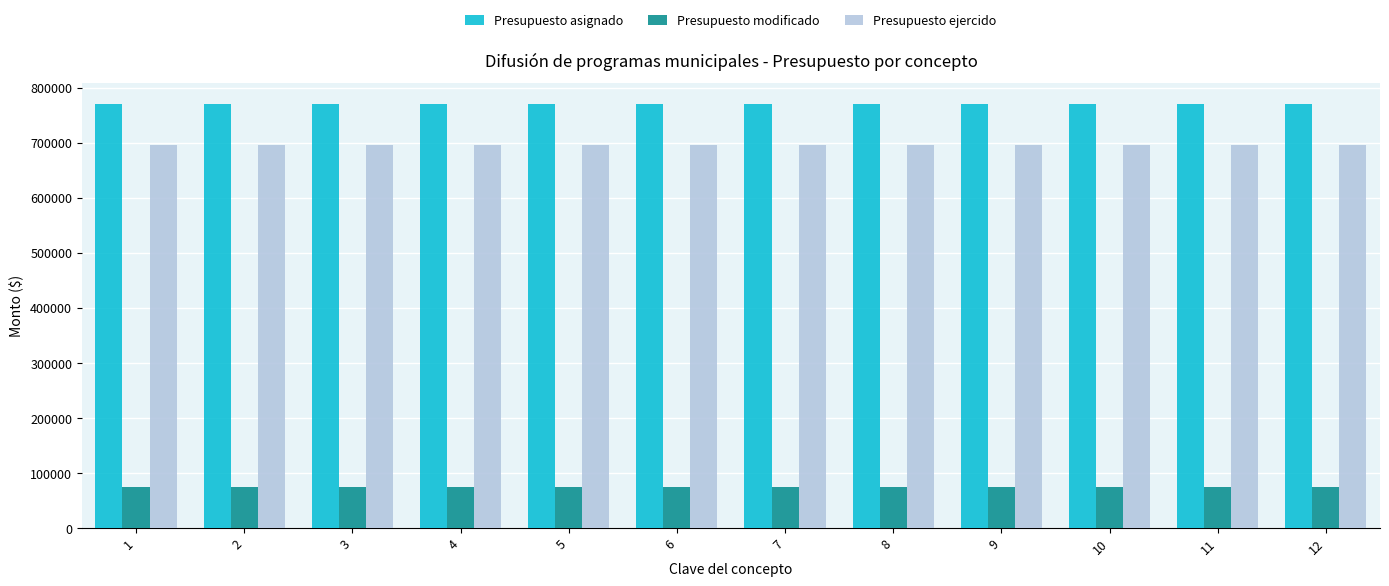

Is the value of Presupuesto asignado at 10 greater than the value of Presupuesto modificado at 2?

Yes